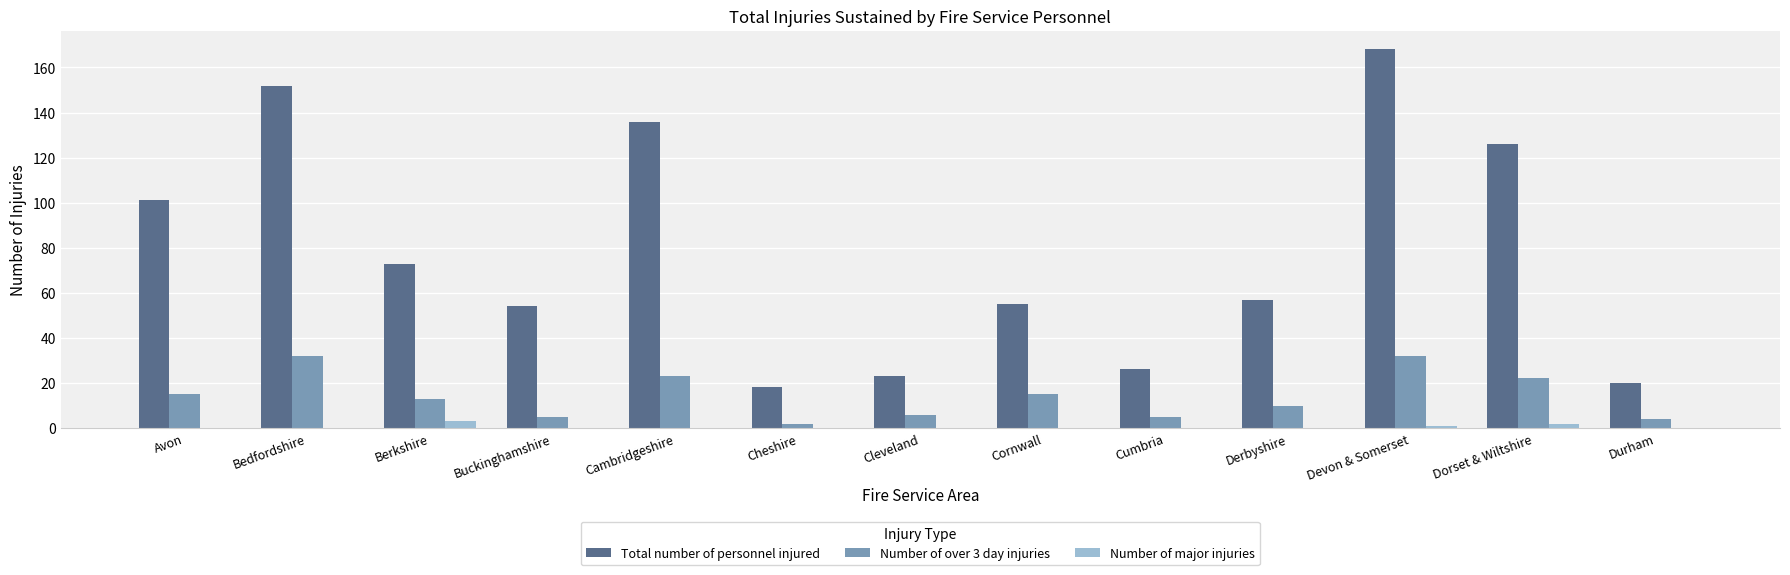

The value of Number of over 3 day injuries at Berkshire is 13. True or false?

True